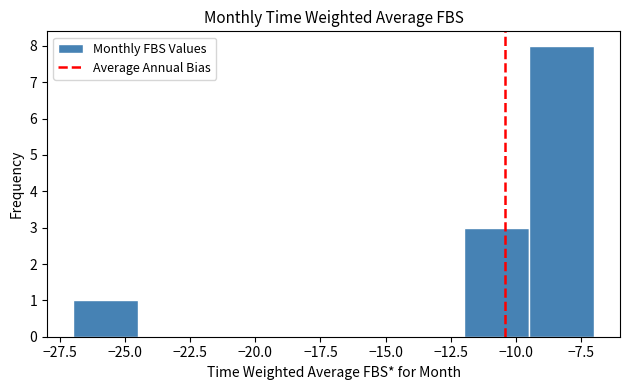

Reading left to right, list every bar in this chart as the range it spans on the x-axis followed by its height. The values are not printed on the chart, so give them approximately, as read against the axis.

-27.0 to -24.5: 1
-24.5 to -22.0: 0
-22.0 to -19.5: 0
-19.5 to -17.0: 0
-17.0 to -14.5: 0
-14.5 to -12.0: 0
-12.0 to -9.5: 3
-9.5 to -7.0: 8